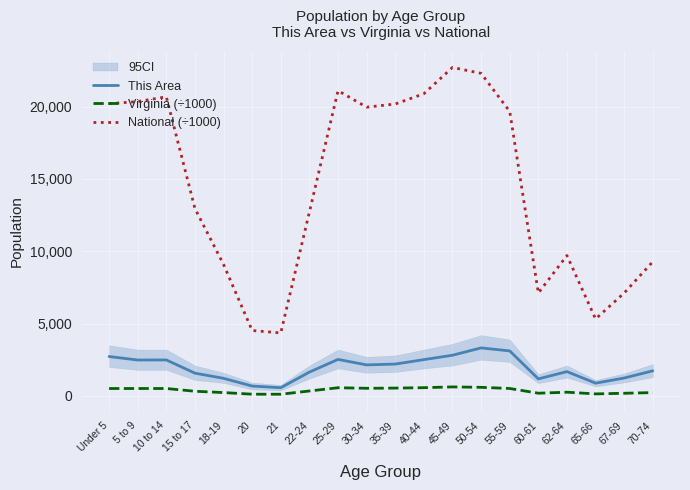

What is the sum of all This Area values?

38691.0